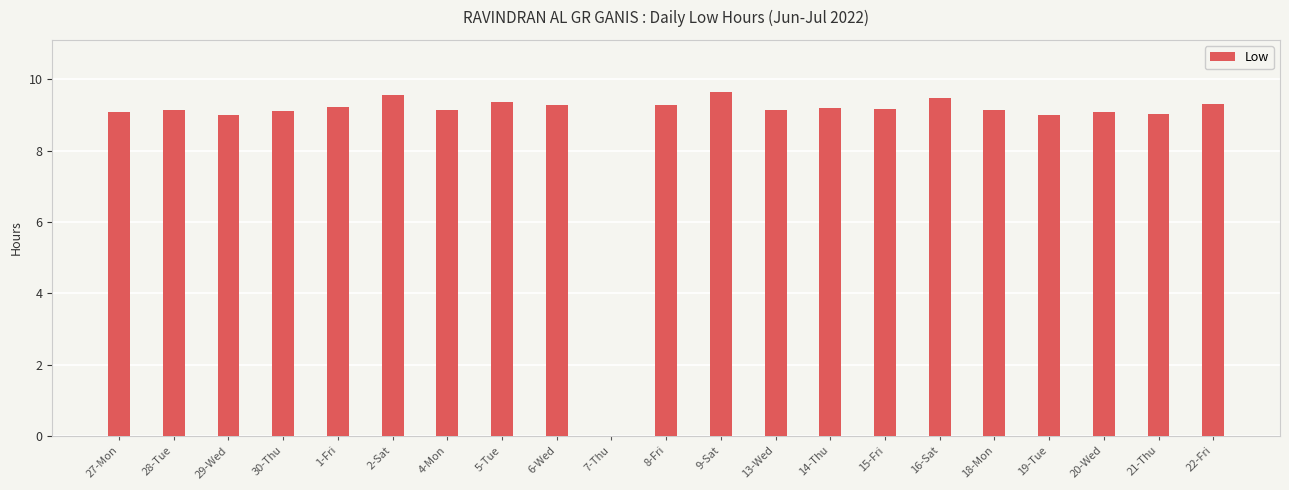

What is the sum of the values at 16-Sat and 20-Wed?

18.6